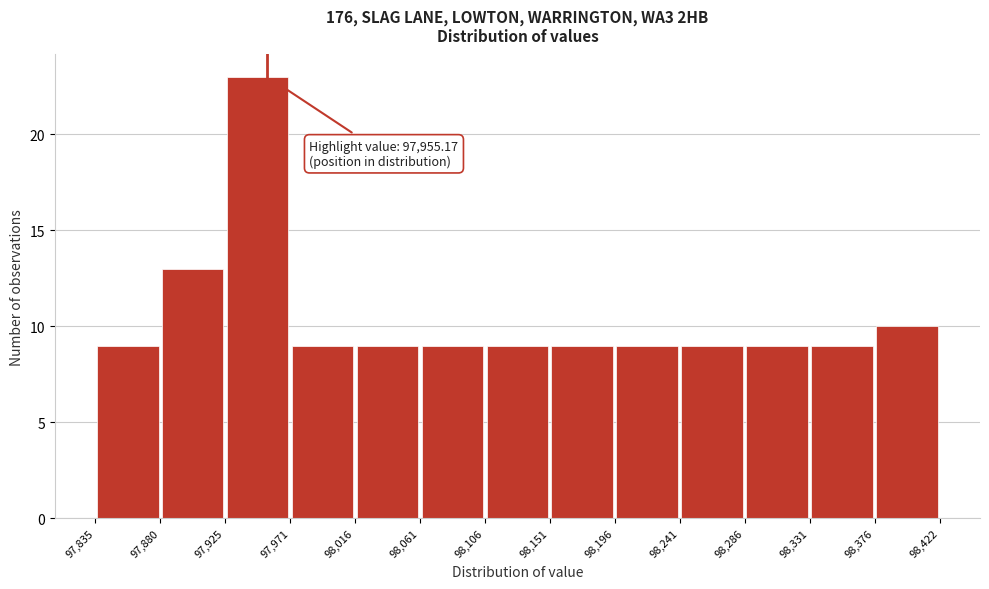

Which range on the x-axis has the tallest bar?

97,925 to 97,971